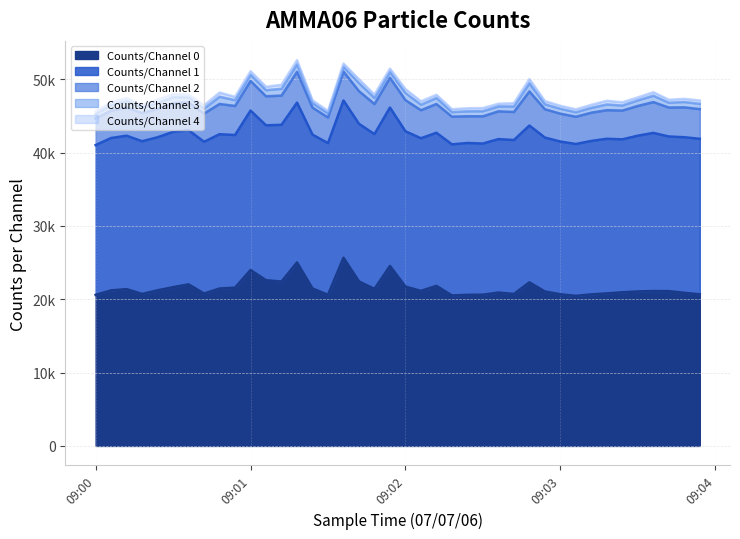

True or false: Counts/Channel 2 and Counts/Channel 3 intersect in this chart.

False